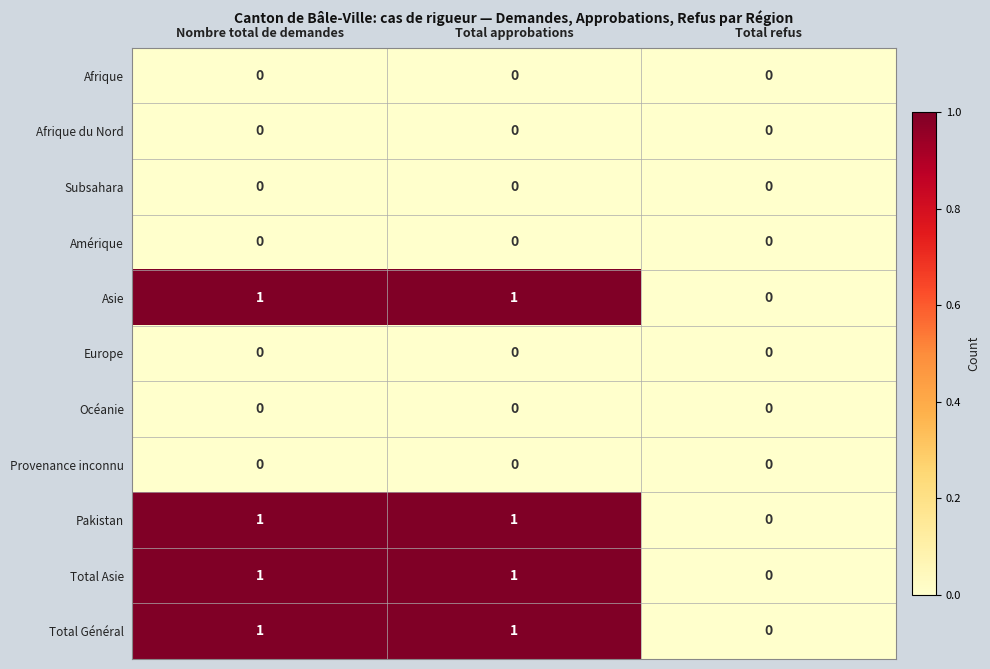

Is the value of Afrique at Total approbations greater than the value of Asie at Total approbations?

No